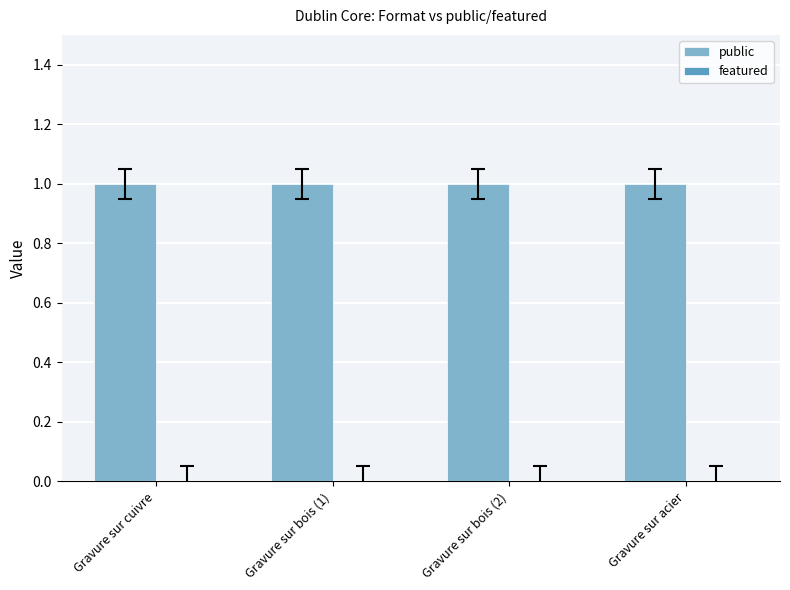

What position from the left is Gravure sur cuivre?

1